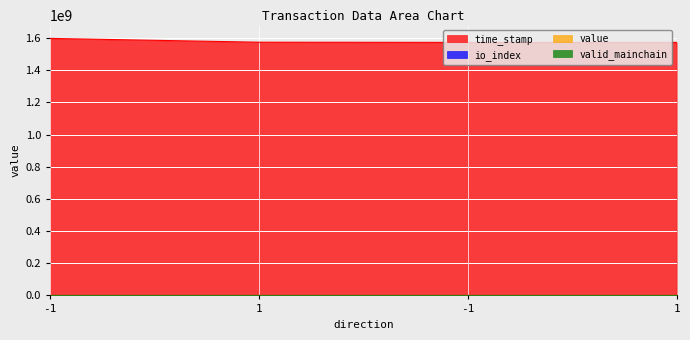

Which series changed the most between -1 and 1?

time_stamp